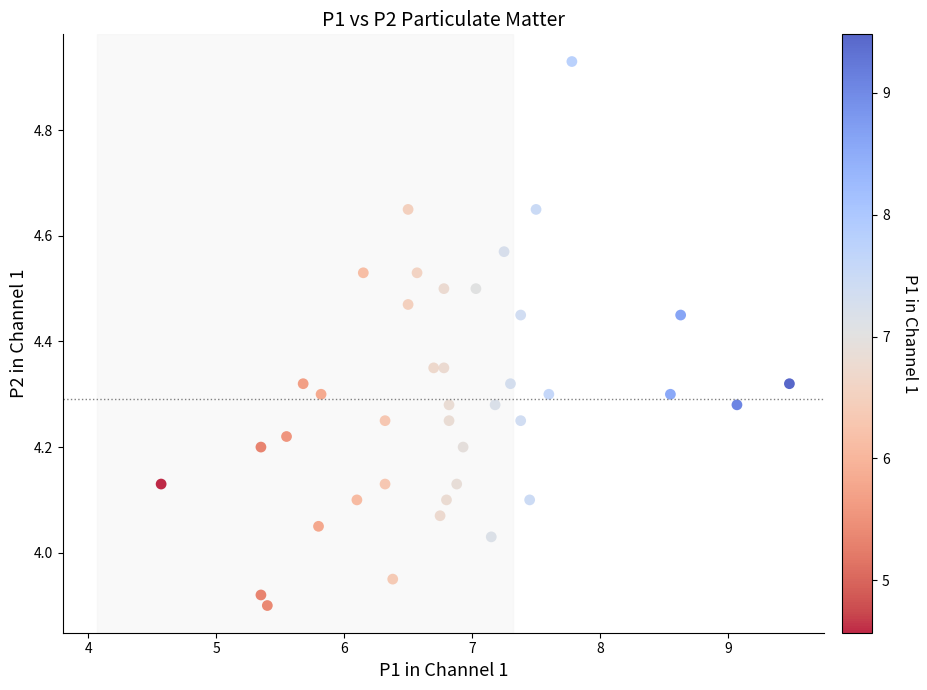

What is the range of Y values (max minus min)?

1.0